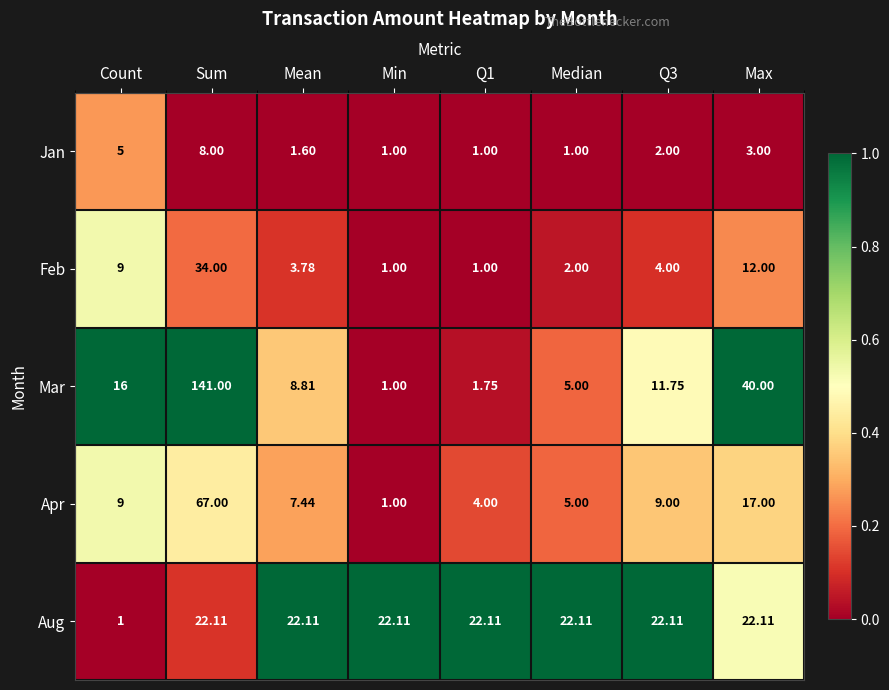

Which series has the widest spread of values?

Mar